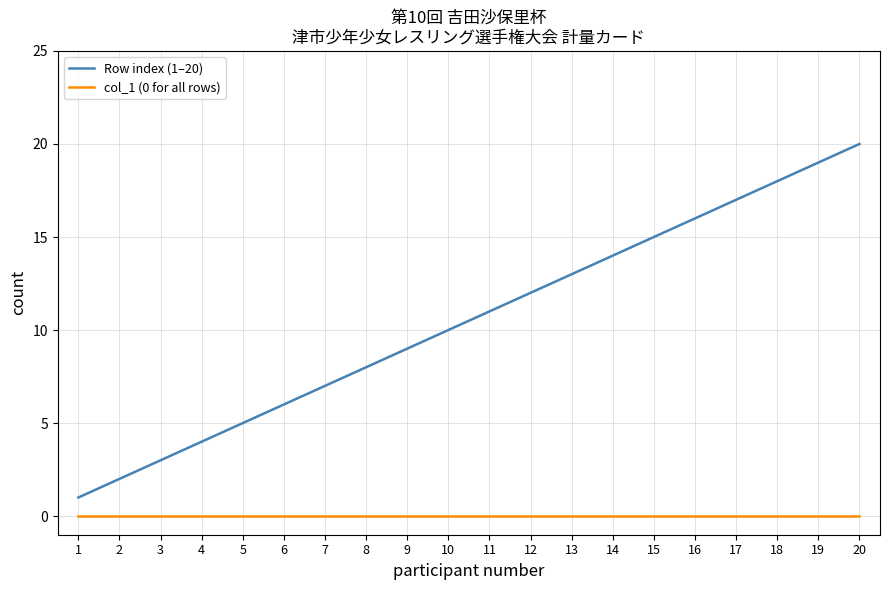

Reading left to right, extract all data points from this chart.

Row index (1–20): 1	2	3	4	5	6	7	8	9	10	11	12	13	14	15	16	17	18	19	20
col_1 (0 for all rows): 0	0	0	0	0	0	0	0	0	0	0	0	0	0	0	0	0	0	0	0